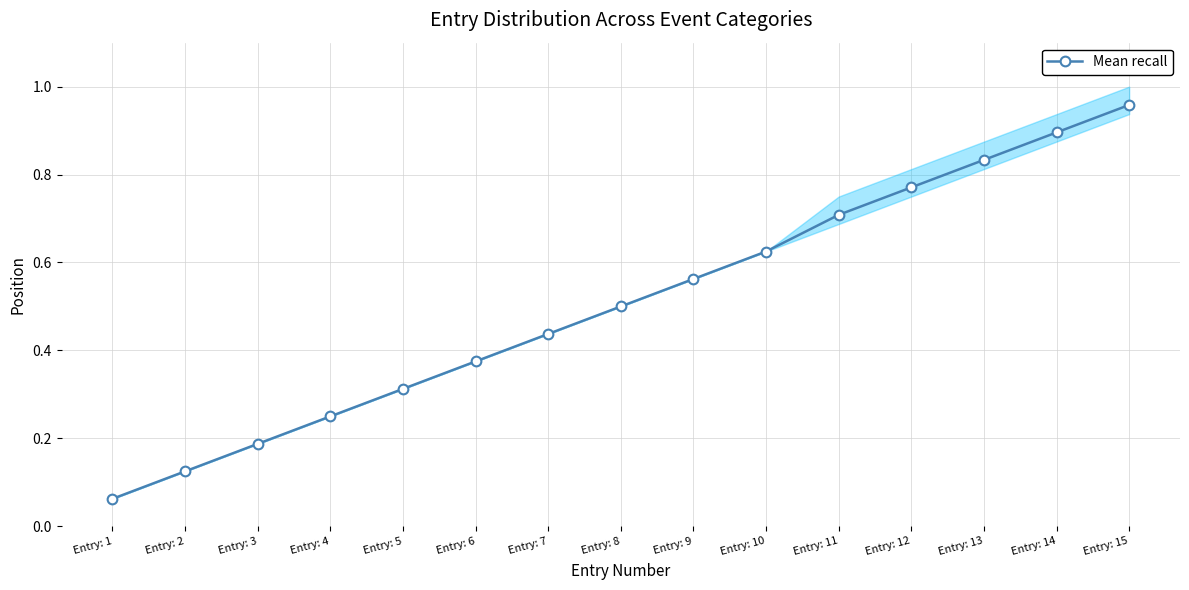

Is it true that the value at Entry: 14 is 0.9?

True